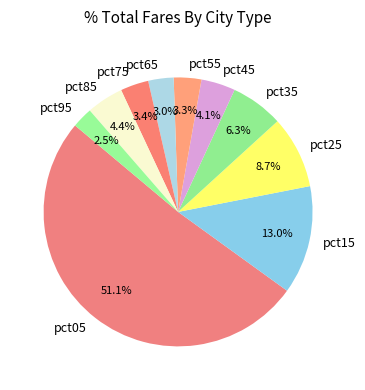

Is it true that pct45 is 4% of the pie?

True